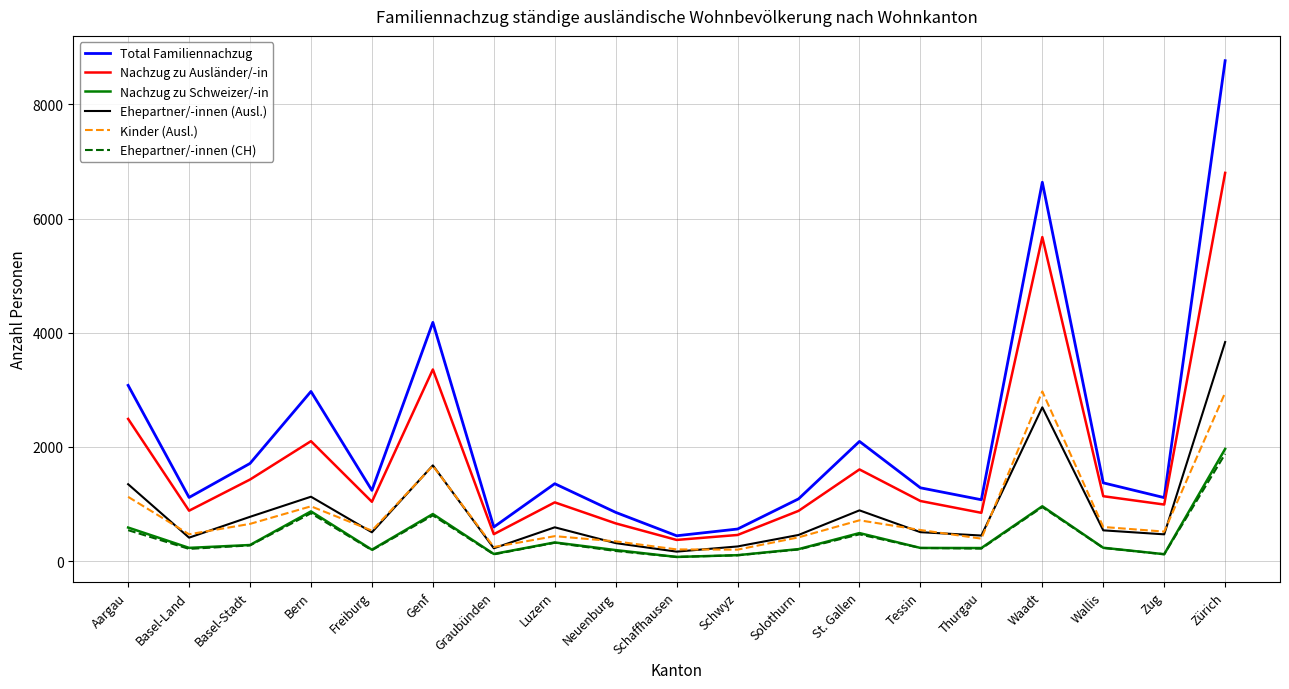

True or false: Nachzug zu Ausländer/-in and Nachzug zu Schweizer/-in cross at least once.

False